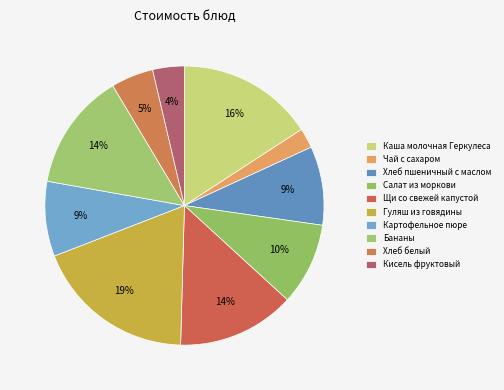

Is Кисель фруктовый the majority of the pie?

No